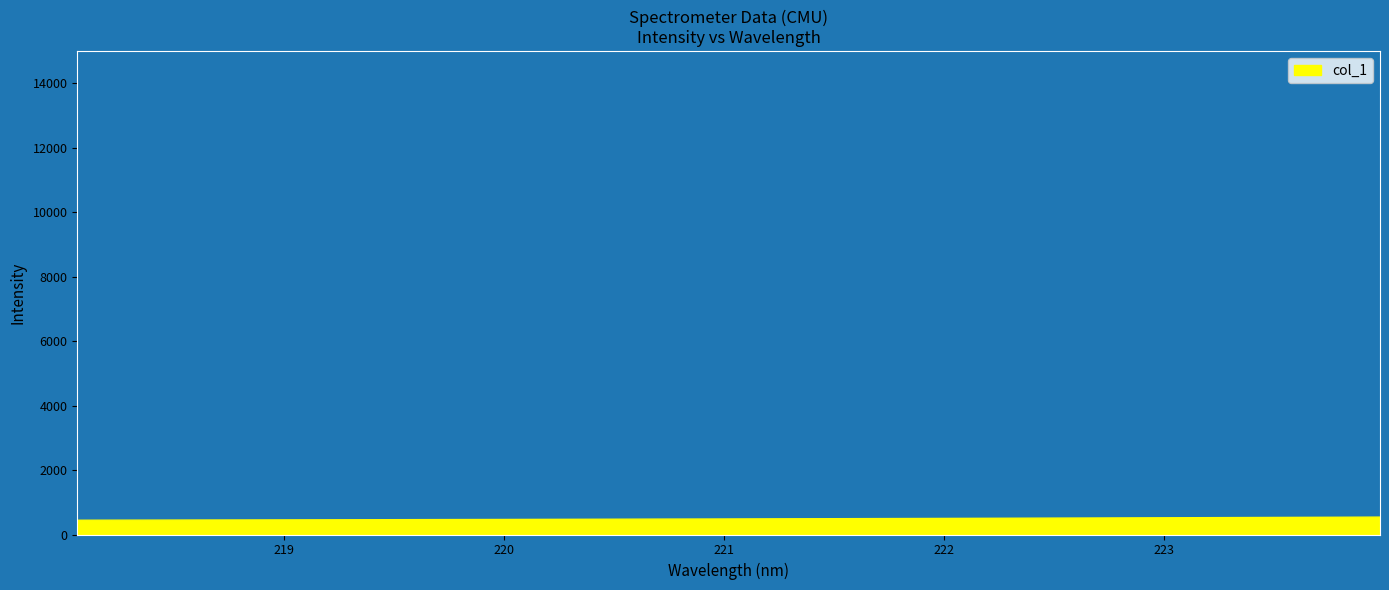

What is the difference between the values at 221.1174 and 220.1623?

15.1